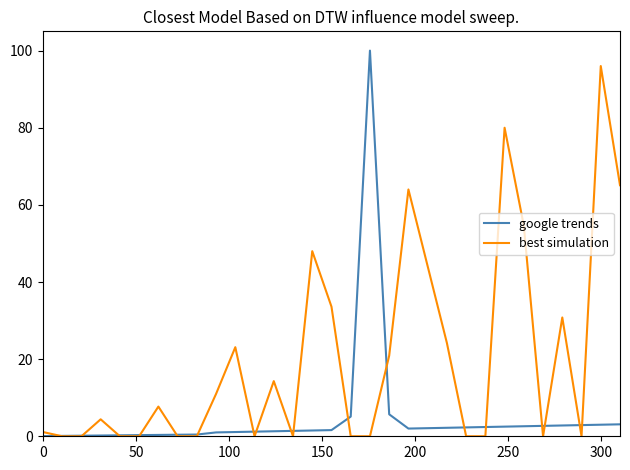

Which series has the largest total across all categories?

best simulation